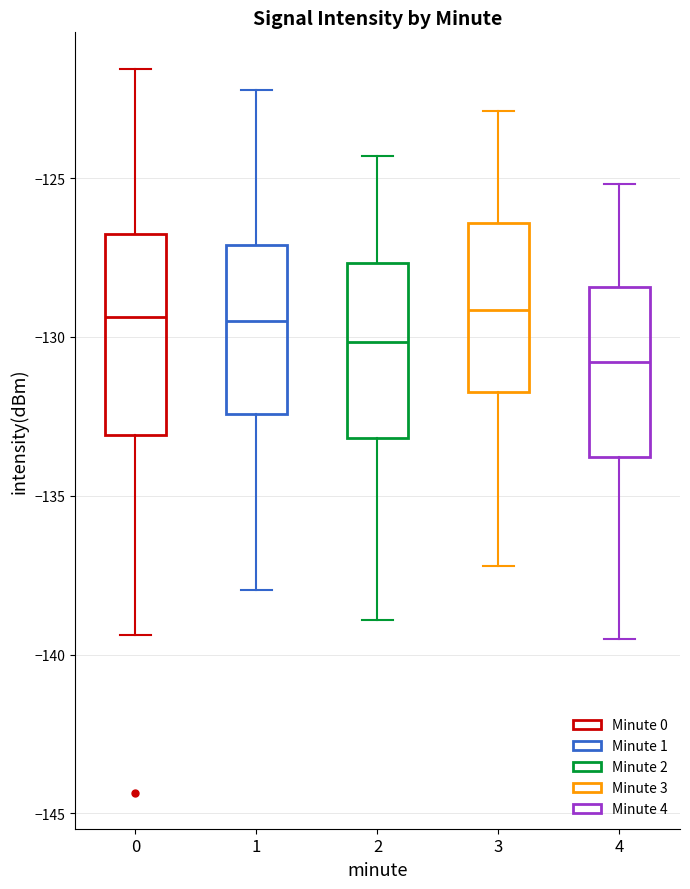

Which box is the tallest, from its lower edge to its upper edge?

0